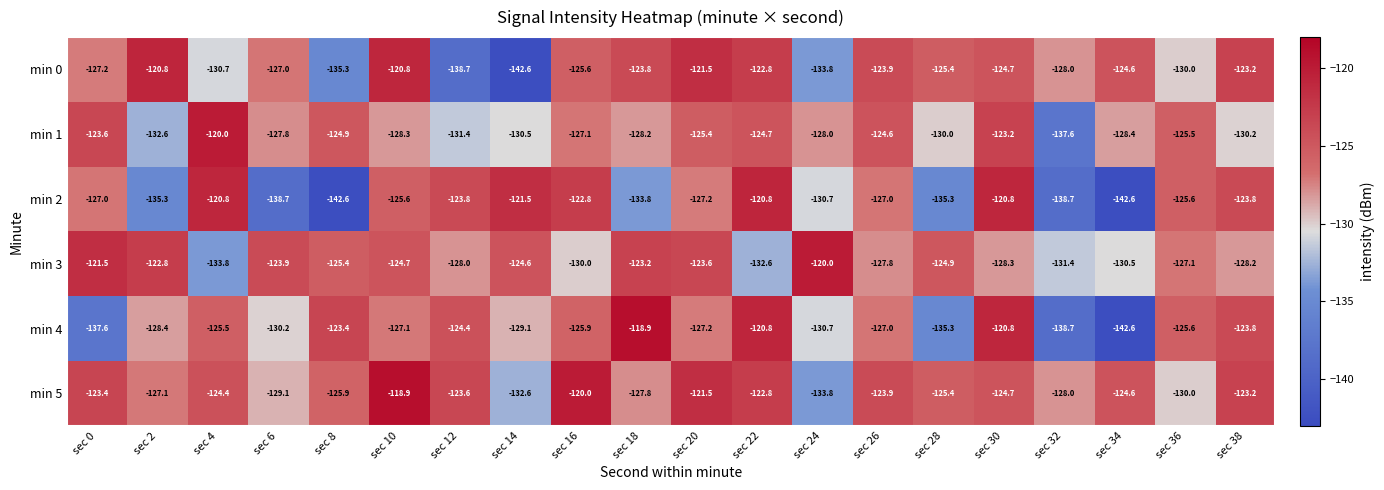

The value of min 0 at sec 36 is -197.7. True or false?

False